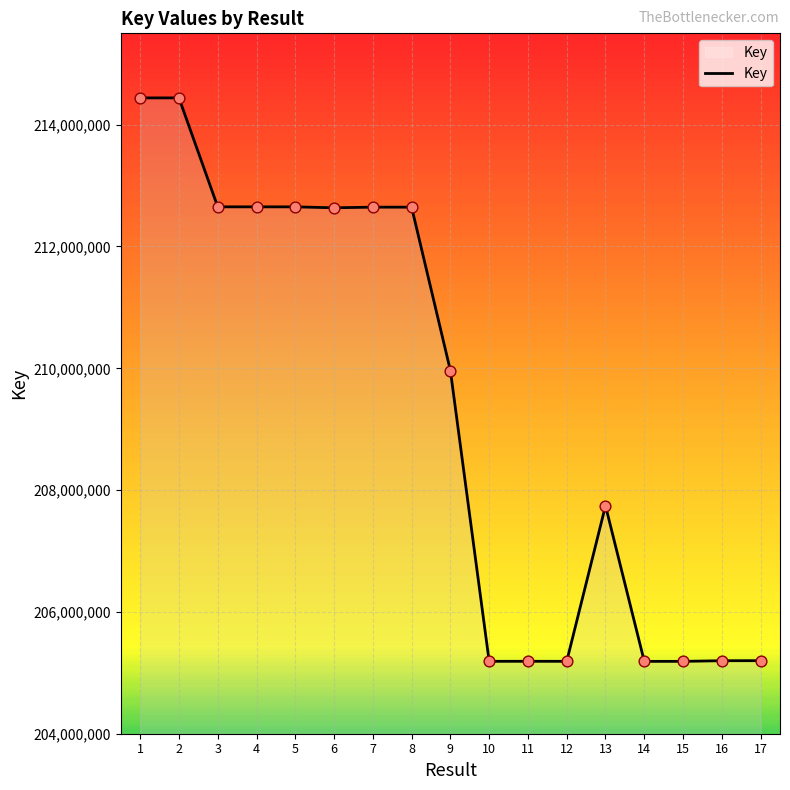

What is the change in value from 12 to 15?

-537